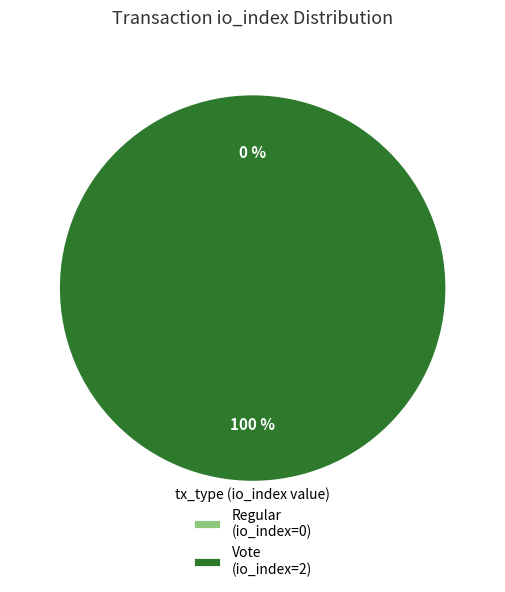

What percentage do Vote (io_index=2) and Regular (io_index=0) together represent?

100.0%